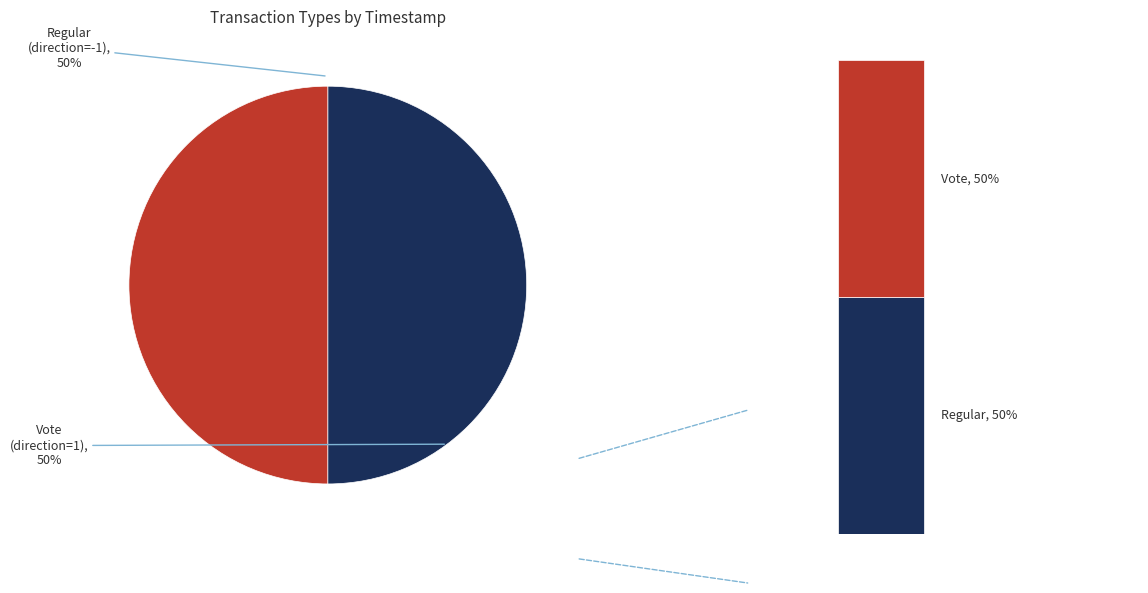

Which slice is the smallest?

Vote (direction=1)